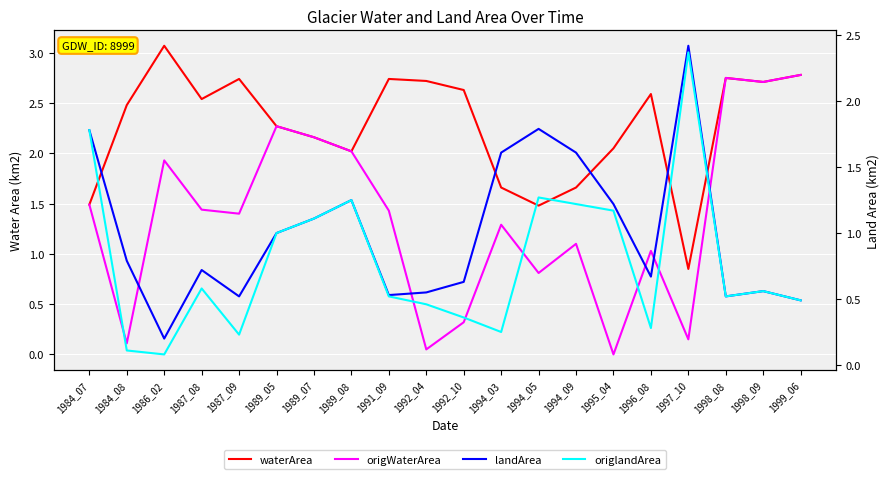

True or false: origlandArea has a value of 0.5 at 1998_08.

True